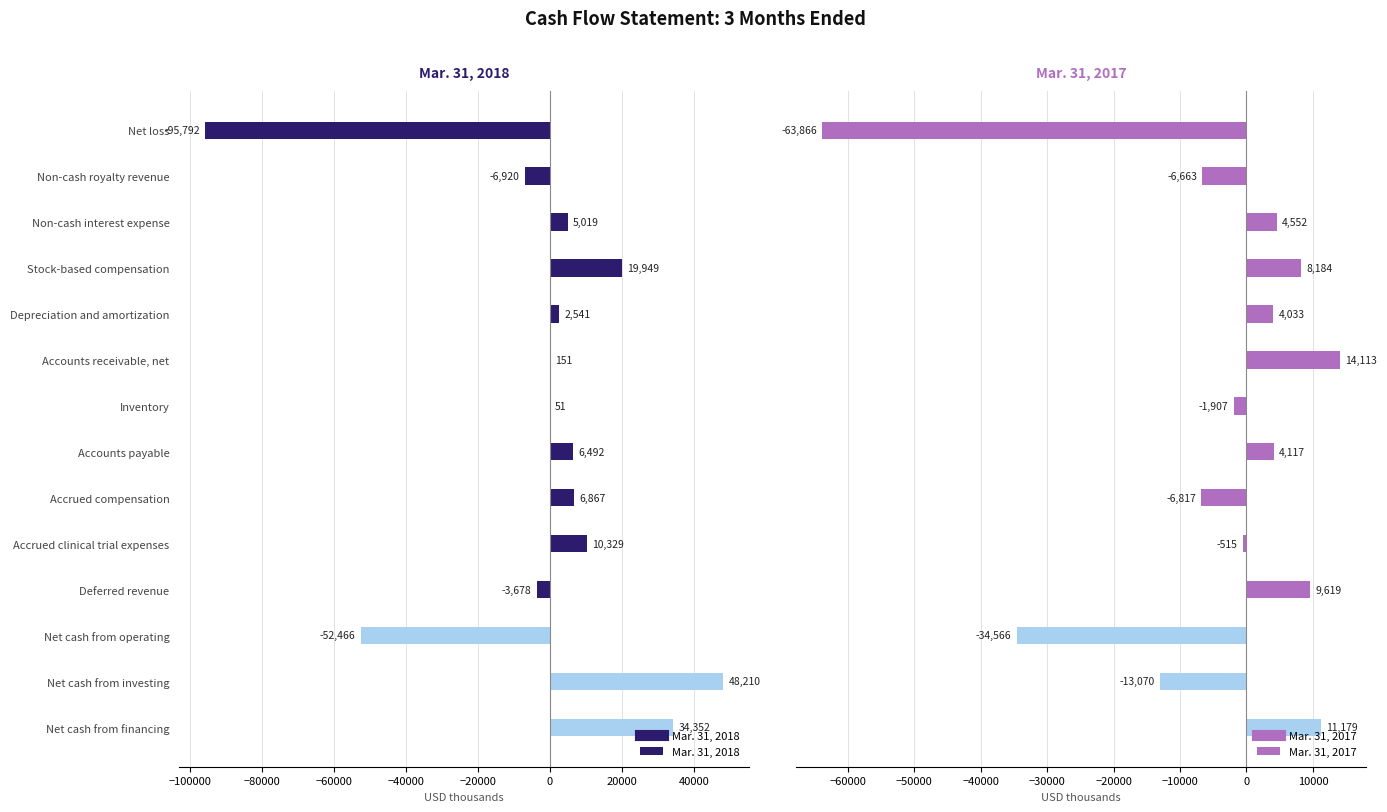

Which series has the largest range (max minus min)?

Mar. 31, 2018